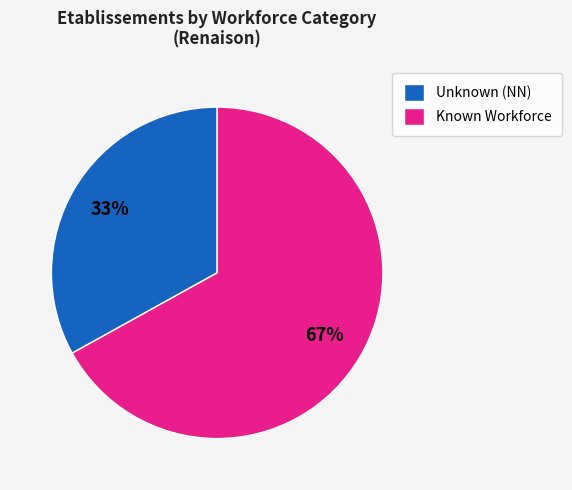

To the nearest percent, what is the average slice percentage?

50%